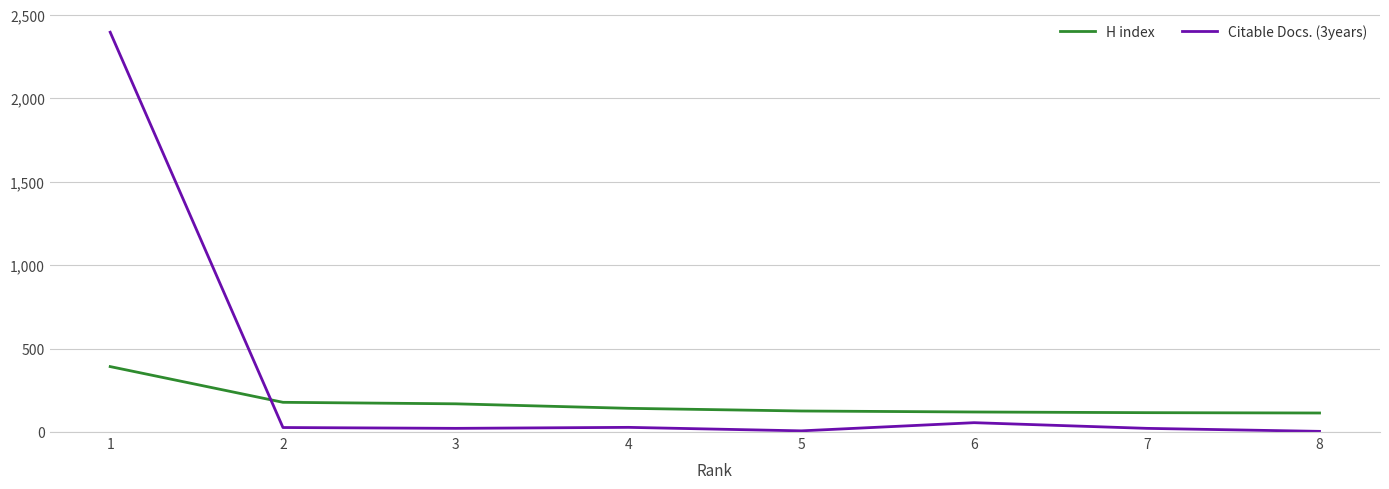

What is the lowest value of the H index series?

114